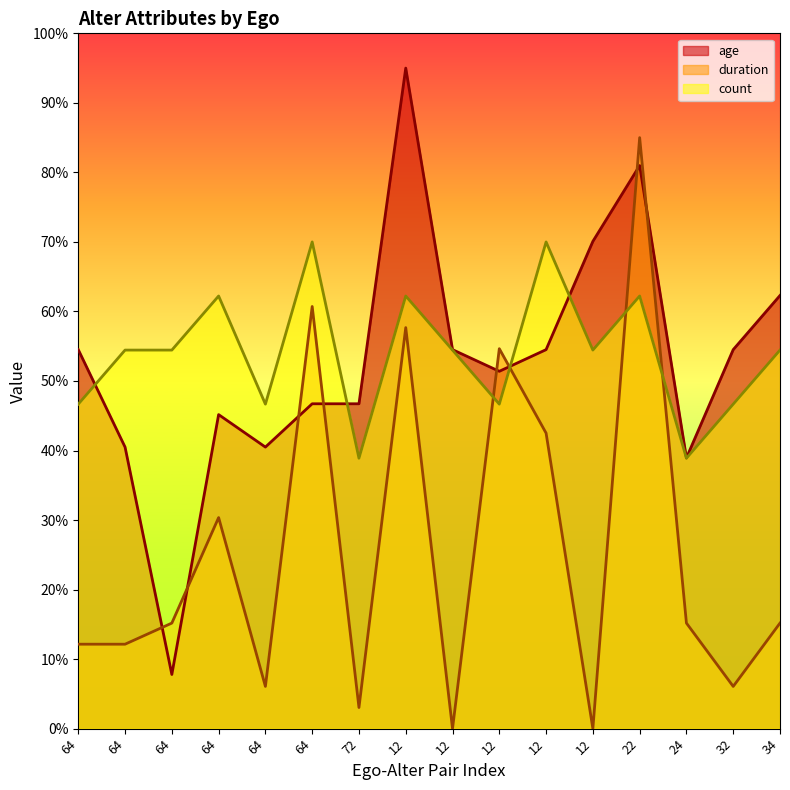

Rank the categories by count value from highest to lowest.

64, 12, 64, 12, 22, 64, 64, 12, 12, 34, 64, 64, 12, 32, 72, 24